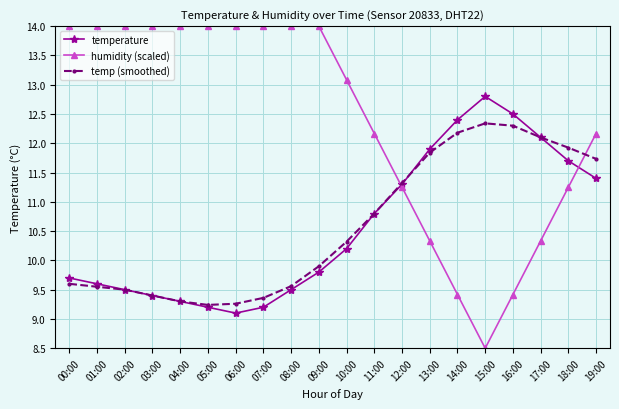

Read the temperature value at 05:00.

9.2